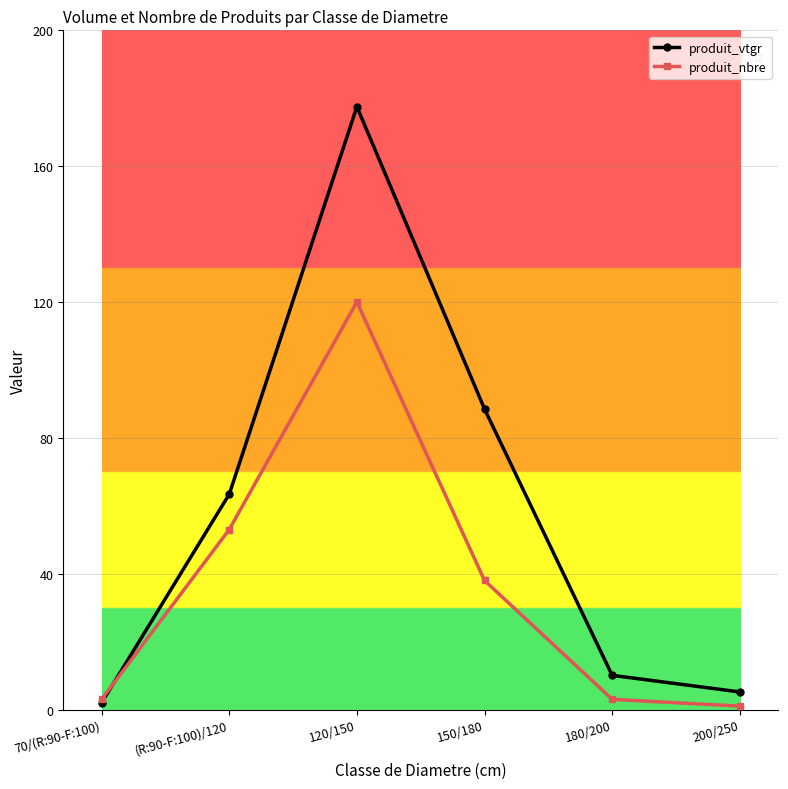

What is the sum of the produit_vtgr values at 200/250 and 180/200?

15.3